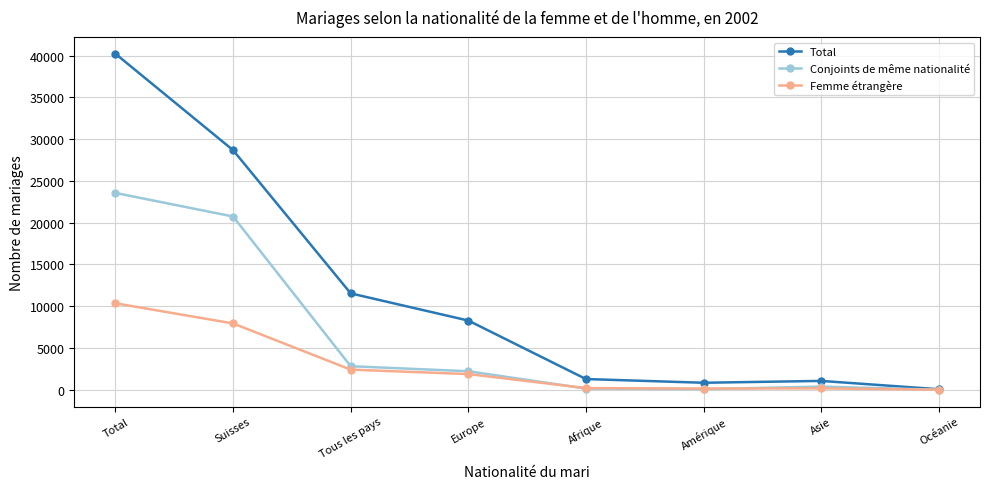

Where does the Total series first go above 8283?

Total